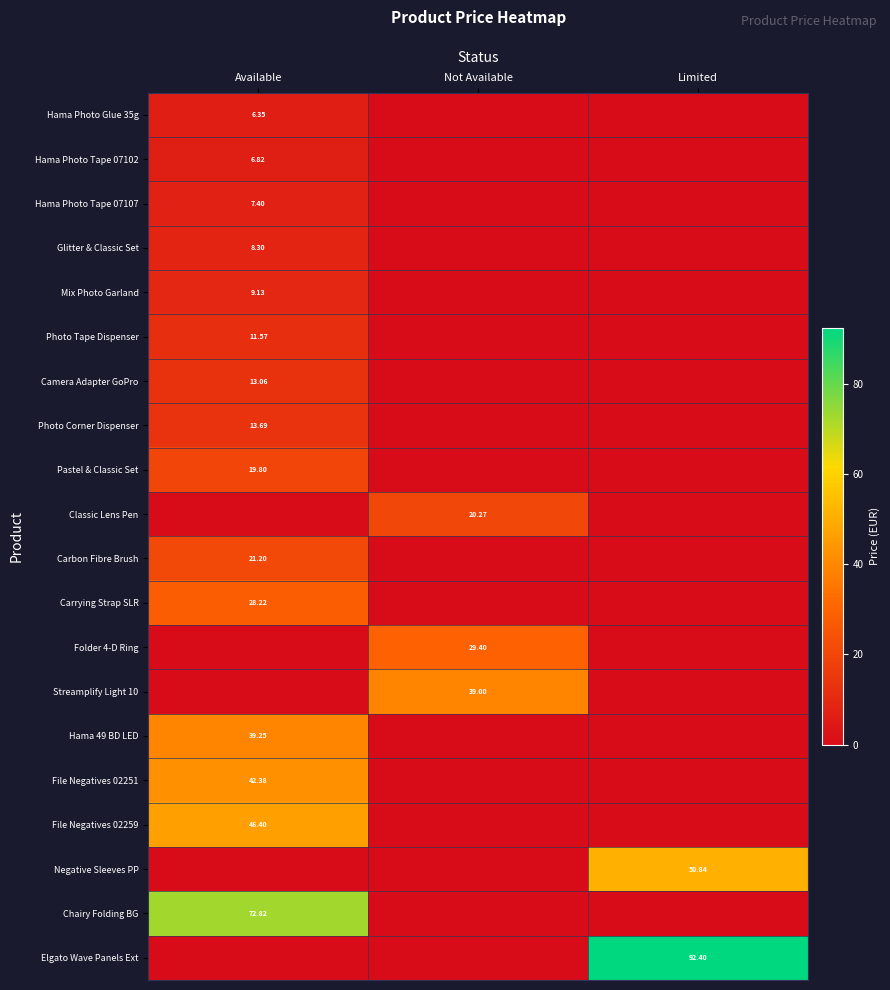

Is the value of Glitter & Classic Set at Available greater than the value of Hama Photo Tape 07107 at Limited?

Yes